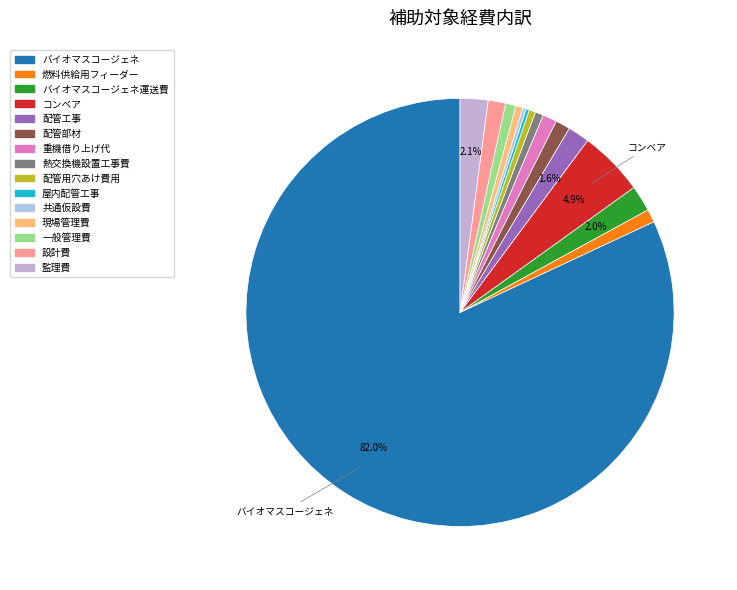

Count the number of slices in the pie.

15